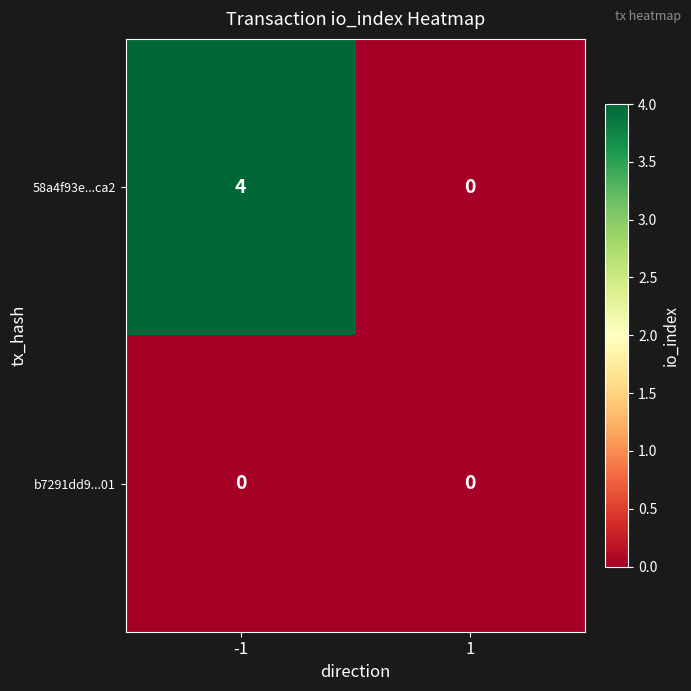

How many distinct data groups are displayed?

2